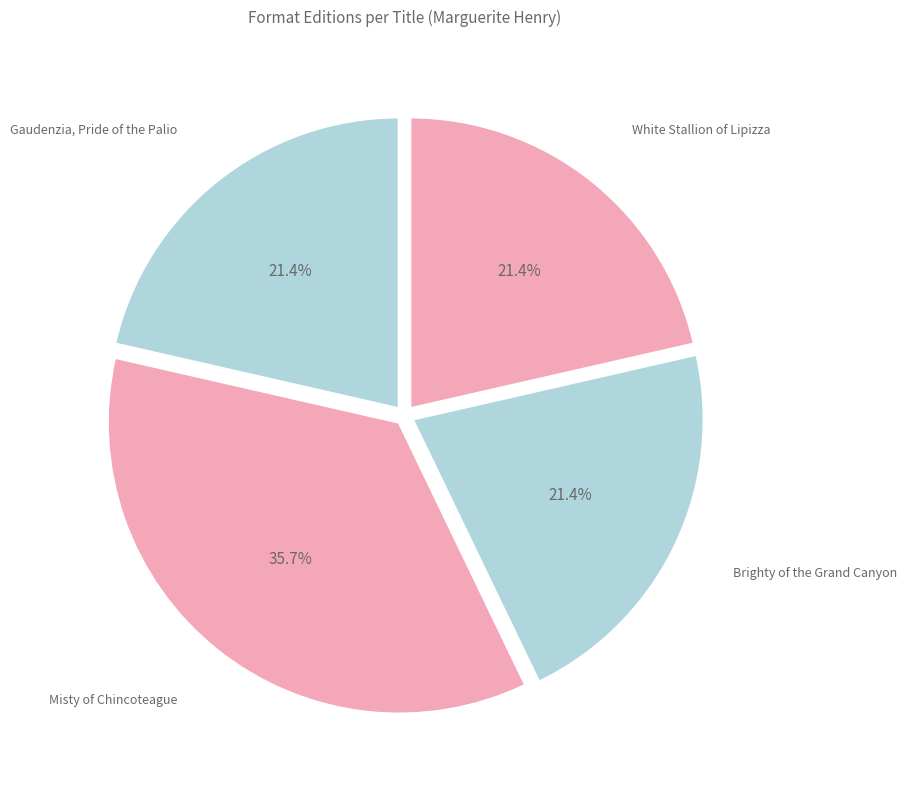

Is there any slice that represents more than half of the pie?

No